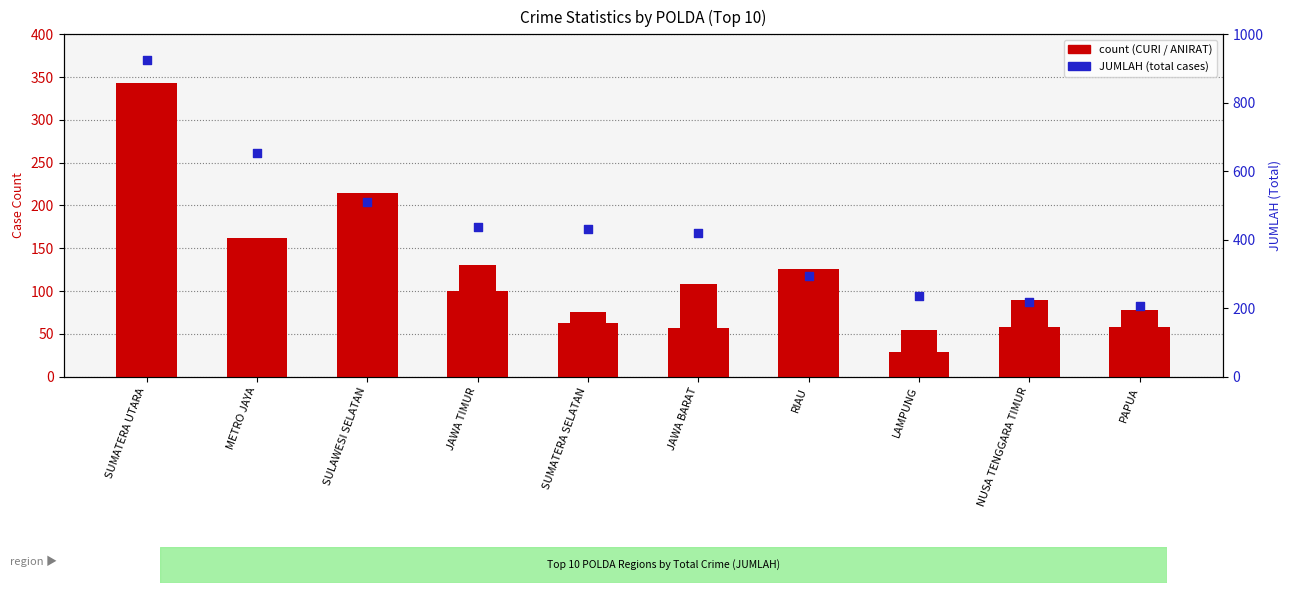

What are all the series names shown in the legend?

CURI, ANIRAT, JUMLAH (Total)